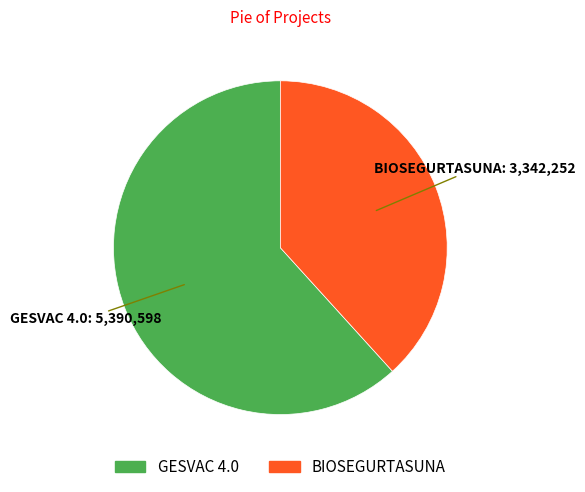

What is the largest slice in the pie chart?

GESVAC 4.0